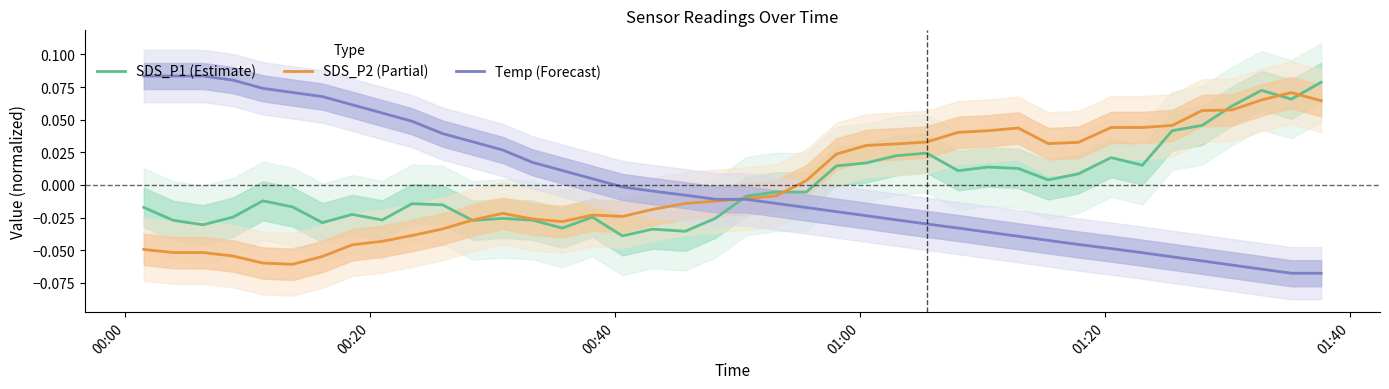

How many intersections are there between Temp (Forecast) and SDS_P1 (Estimate)?

1